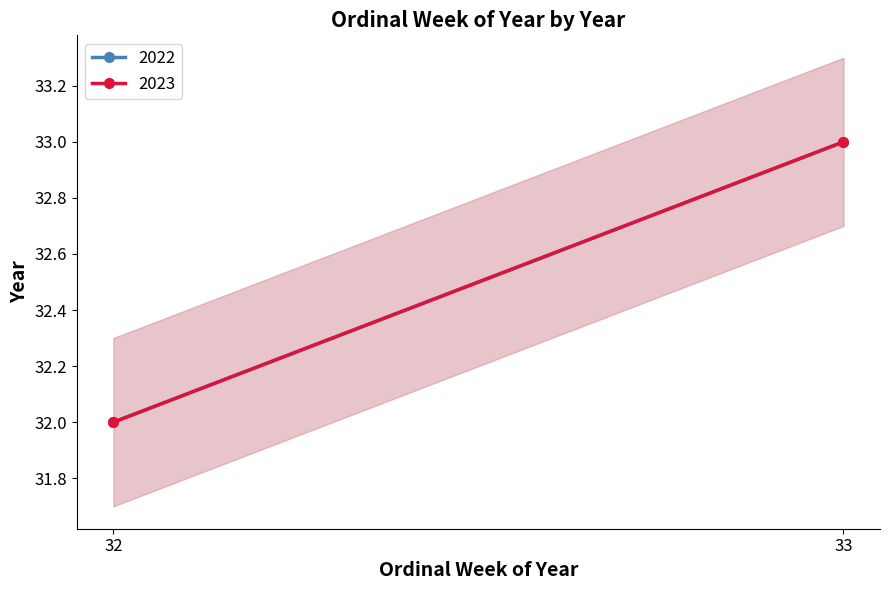

What is the difference between the maximum and minimum values in the 2022 series?

1